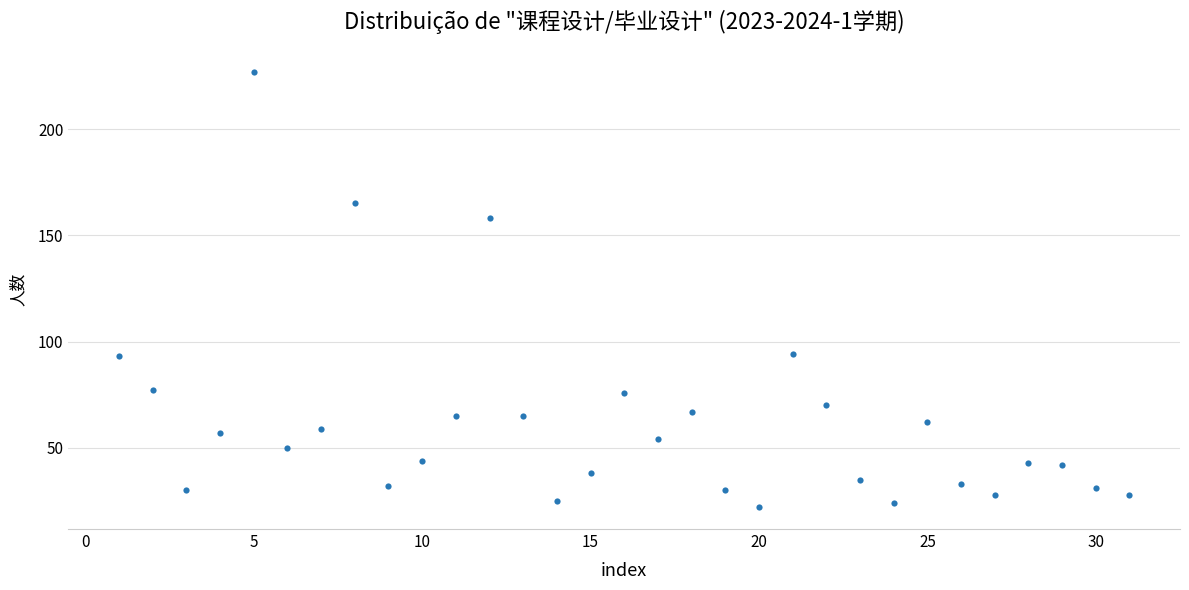

What is the range of X values (max minus min)?

30